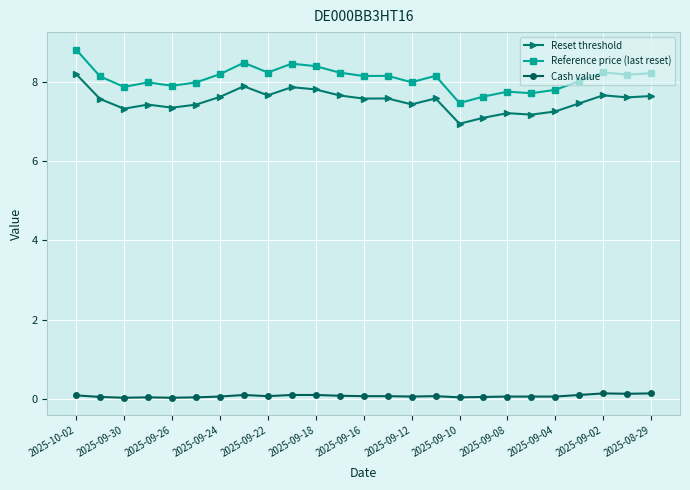

In Reset threshold, how many points are higher than both neighbors (excluding endpoints)?

7